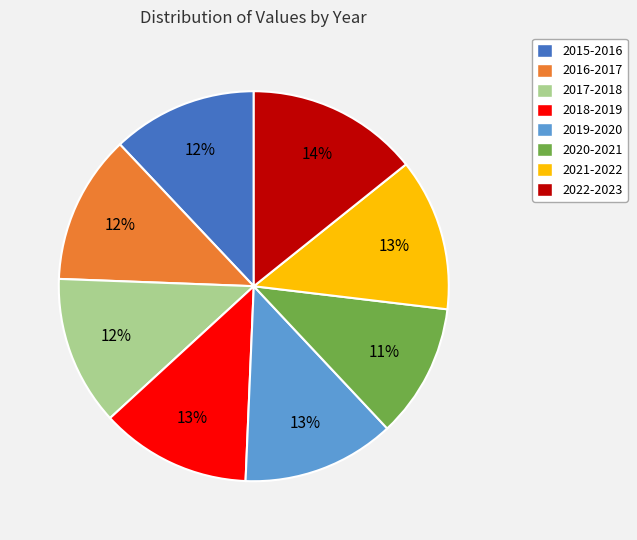

To the nearest percent, what is the difference between the largest and smallest slice percentages?

3%